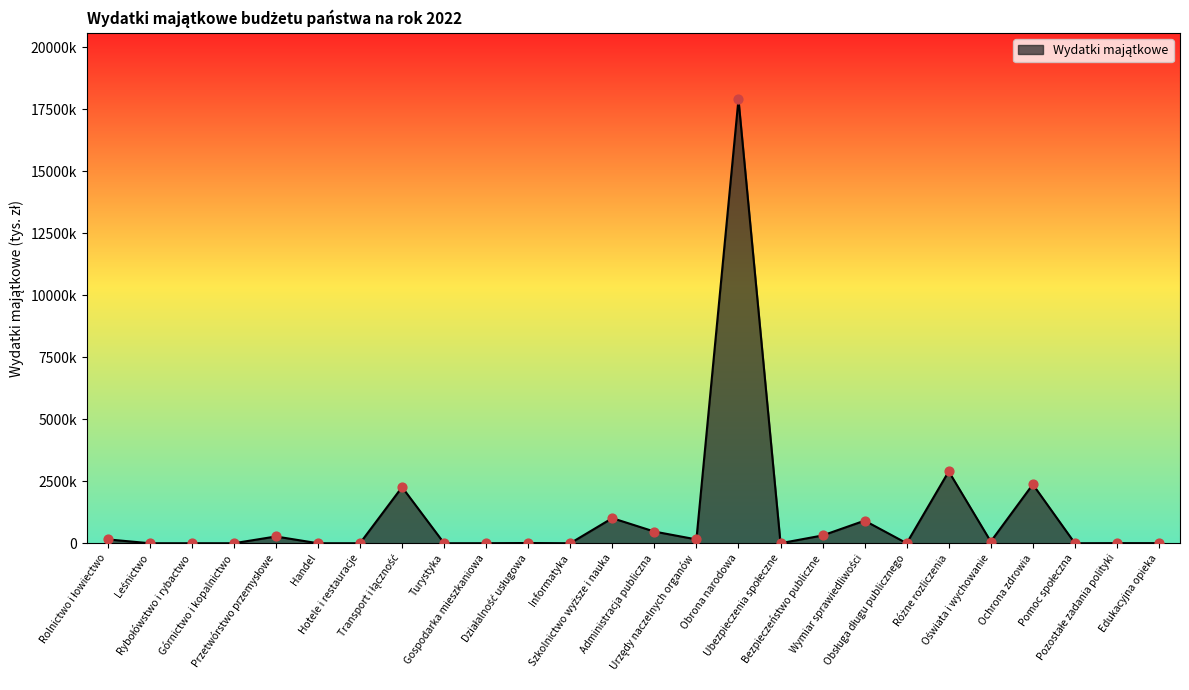

Is this an area chart (filled region under the line)?

Yes